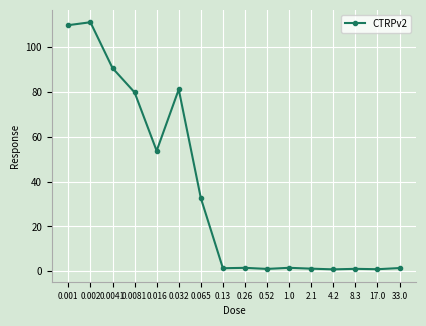

What is the label of the 3rd point from the right?

8.3